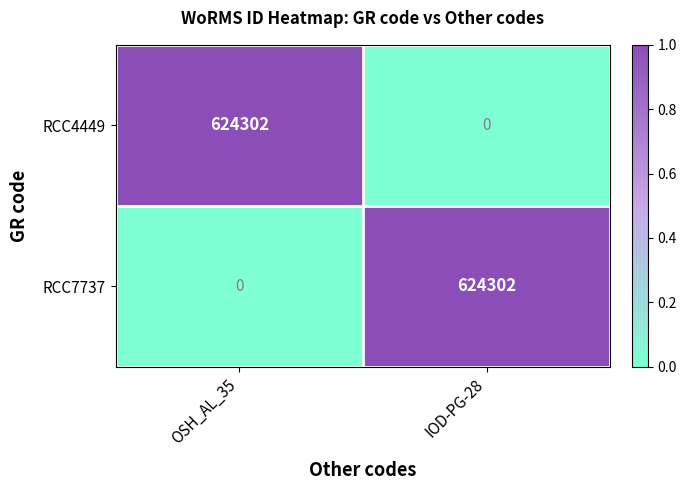

Rank the series at OSH_AL_35 from lowest to highest value.

RCC7737, RCC4449